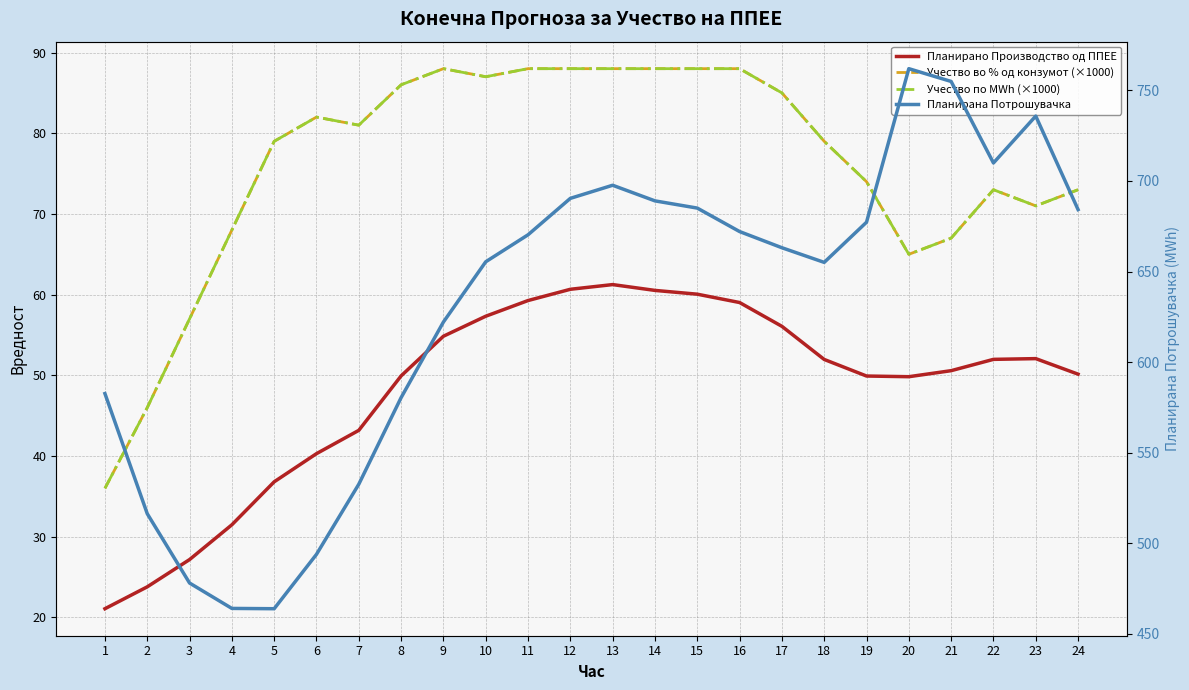

The value of Планирана Потрошувачка at 16 is 1023.7. True or false?

False